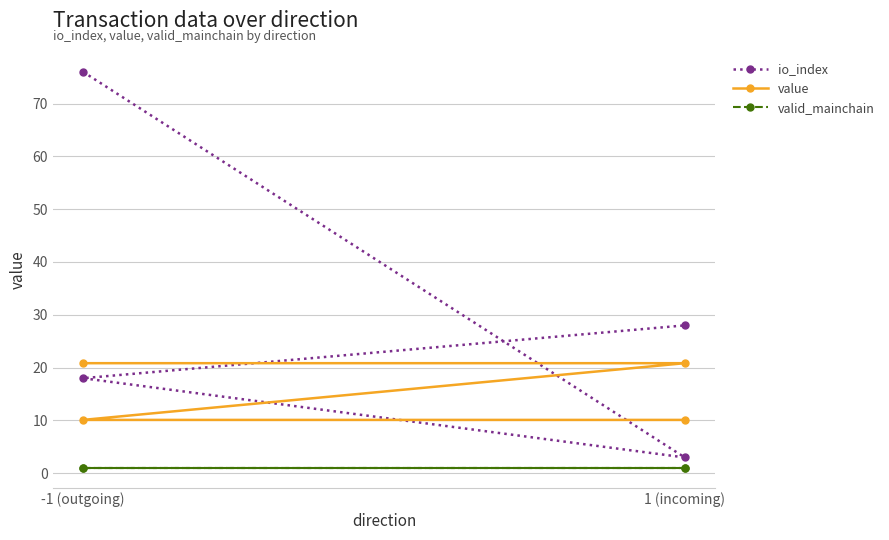

How many distinct data groups are displayed?

3